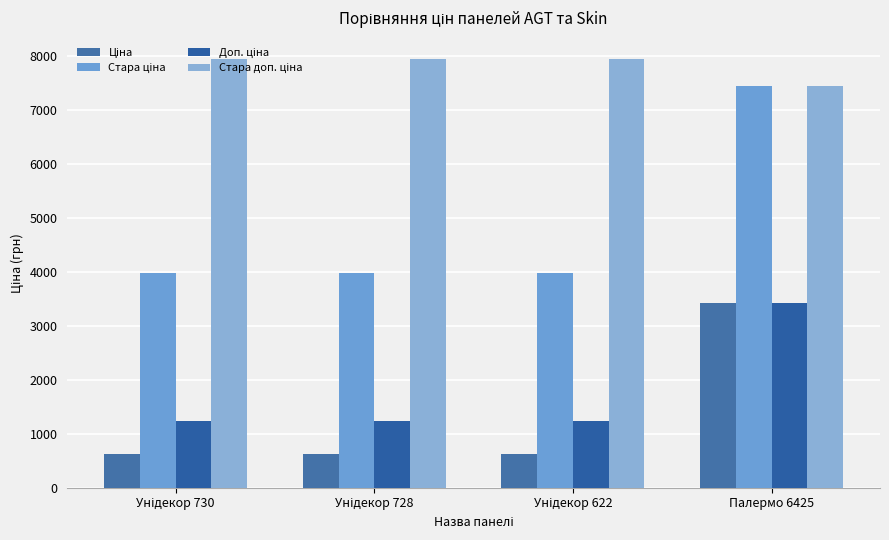

What is the smallest value displayed?

618.9